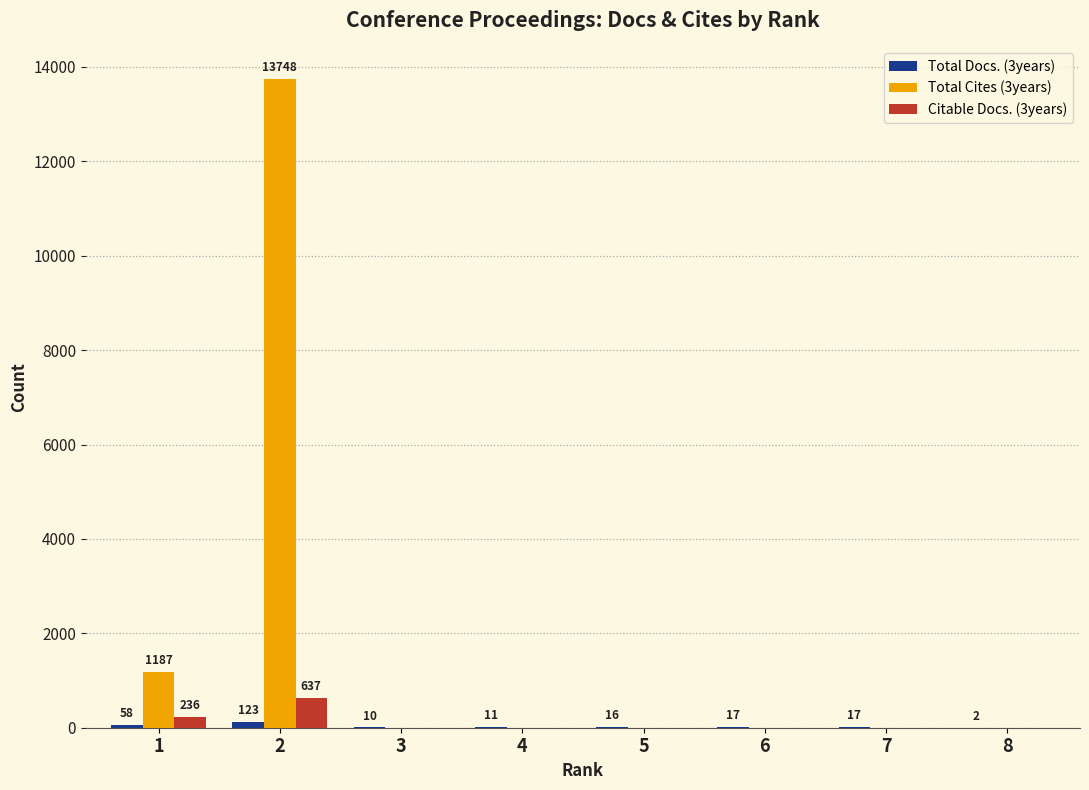

What is the maximum value shown in the chart?

13748